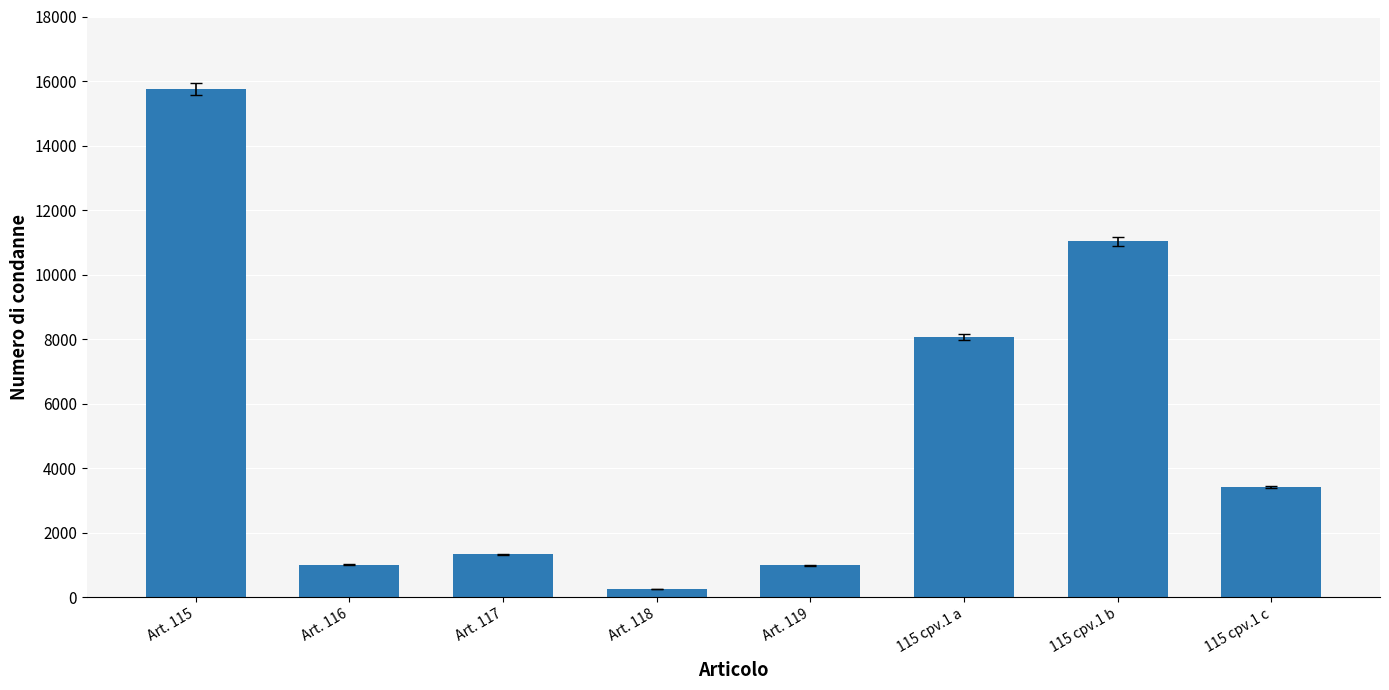

What is the label of the 7th bar from the right?

Art. 116